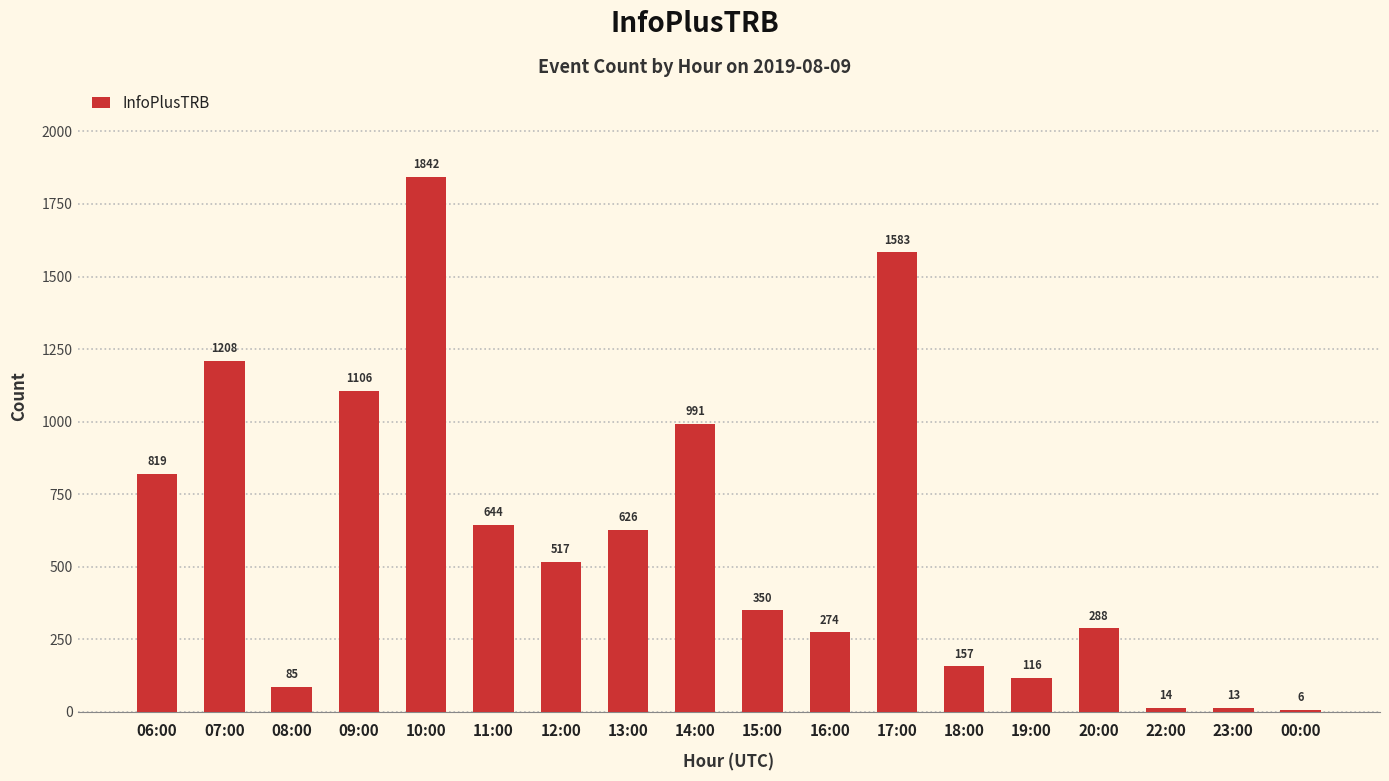

Which has a higher value, 13:00 or 15:00?

13:00